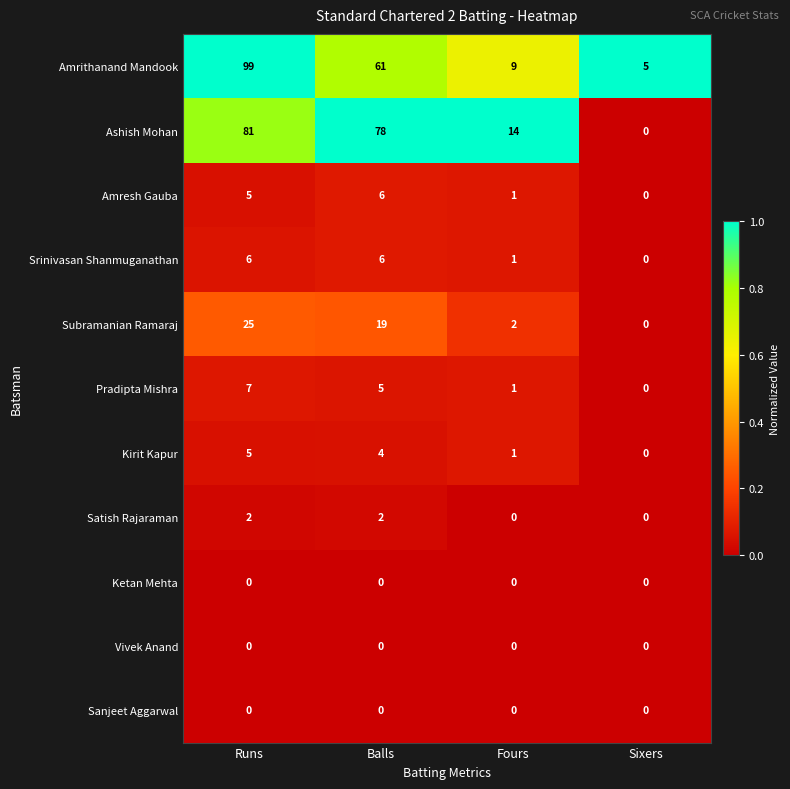

The value of Satish Rajaraman at Sixers is 0. True or false?

True